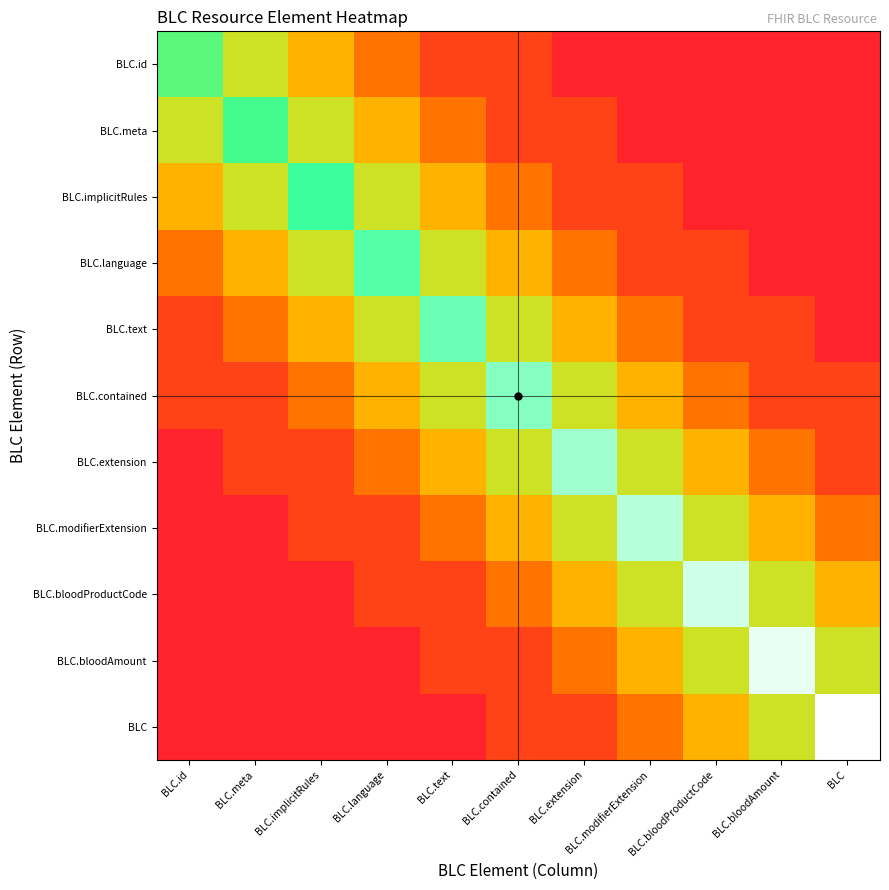

Which series has the largest range (max minus min)?

BLC